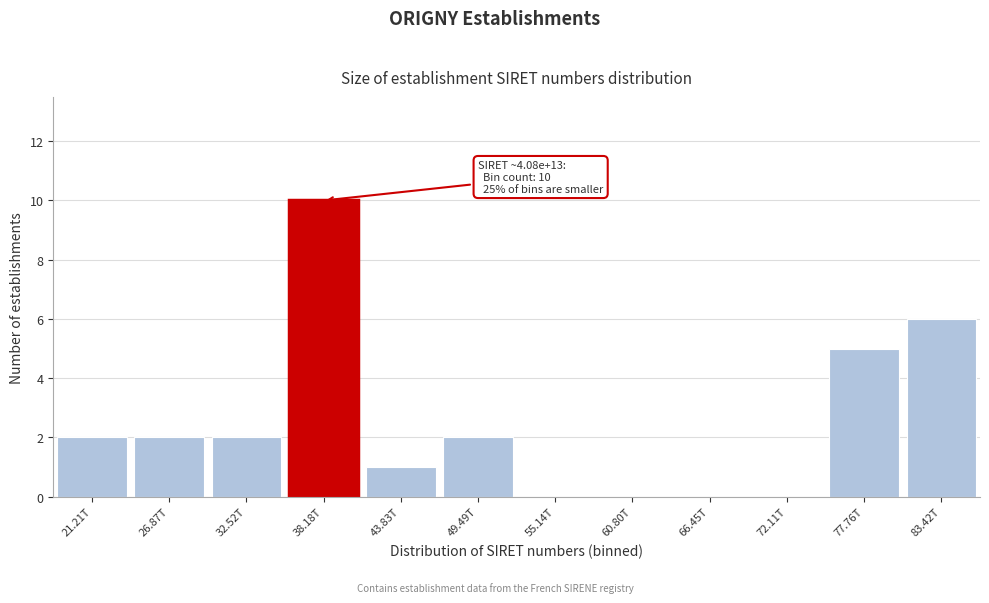

Reading left to right, extract all data points from this chart.

21.21T=2	26.87T=2	32.52T=2	38.18T=10	43.83T=1	49.49T=2	55.14T=0	60.80T=0	66.45T=0	72.11T=0	77.76T=5	83.42T=6